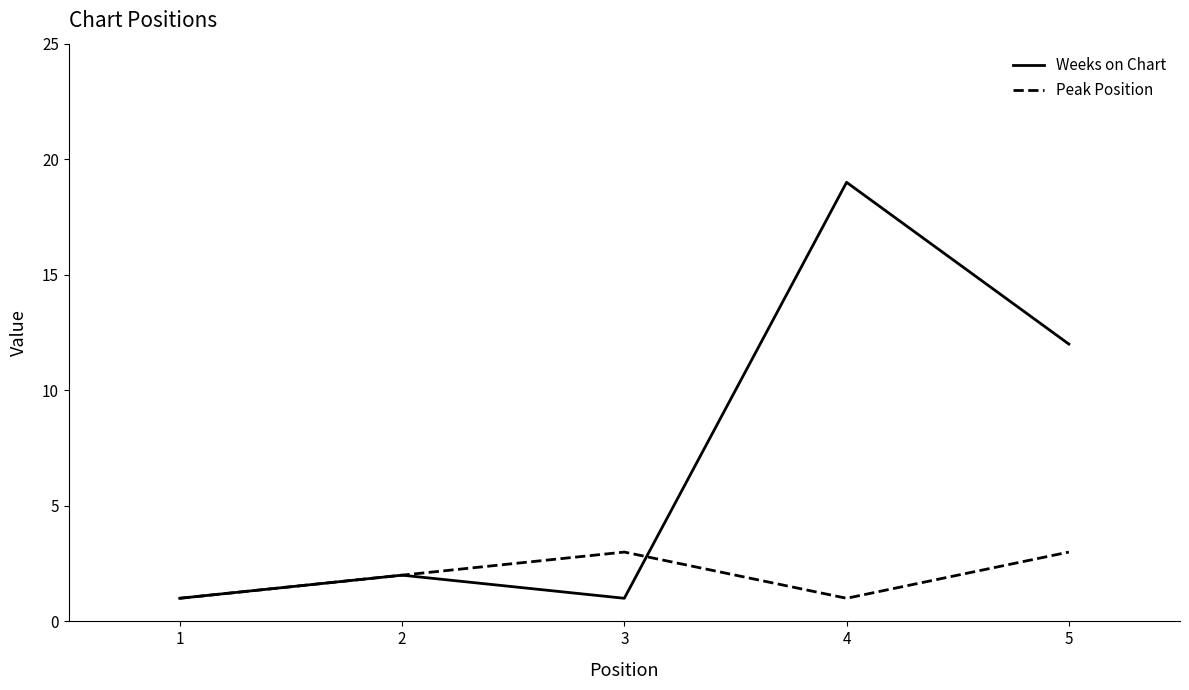

Which series changed the most between 2 and 4?

Weeks on Chart